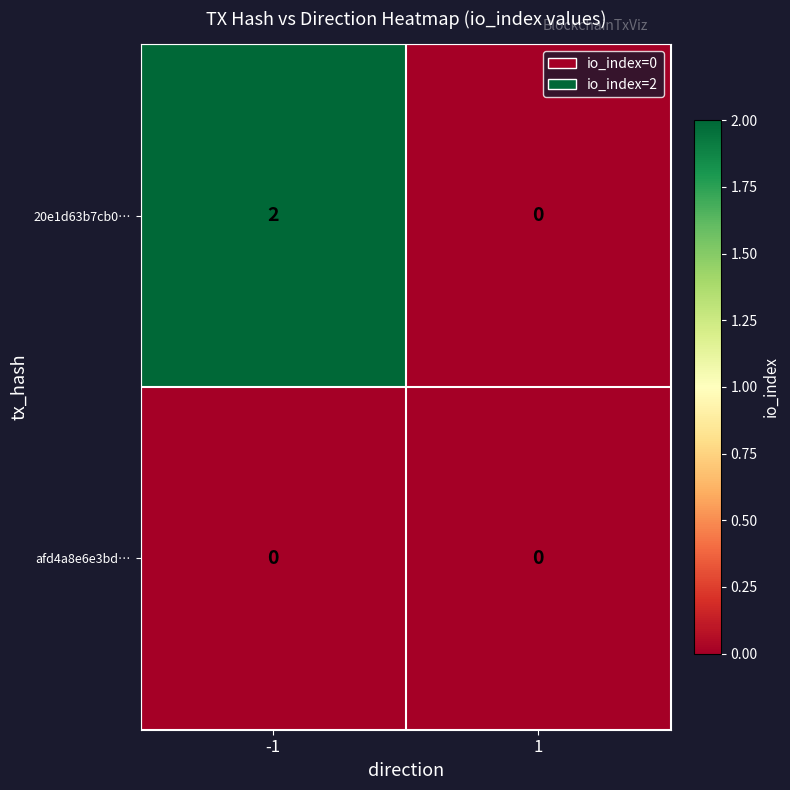

List the labels in order of 20e1d63b7cb0… value, largest first.

-1, 1